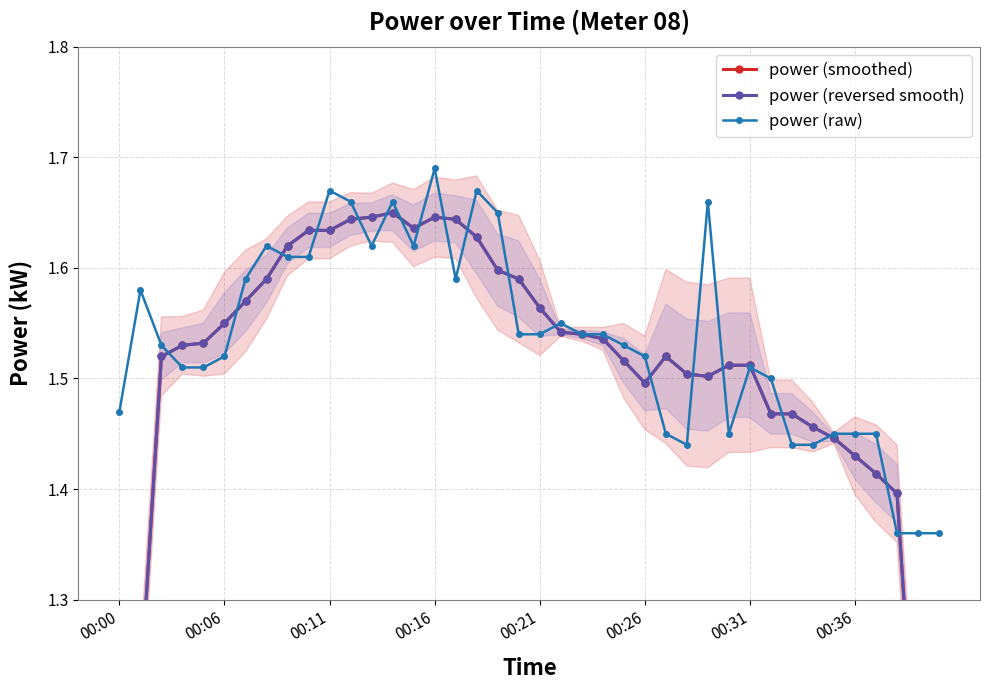

Count the power (raw) values in the range 1 to 2.

40